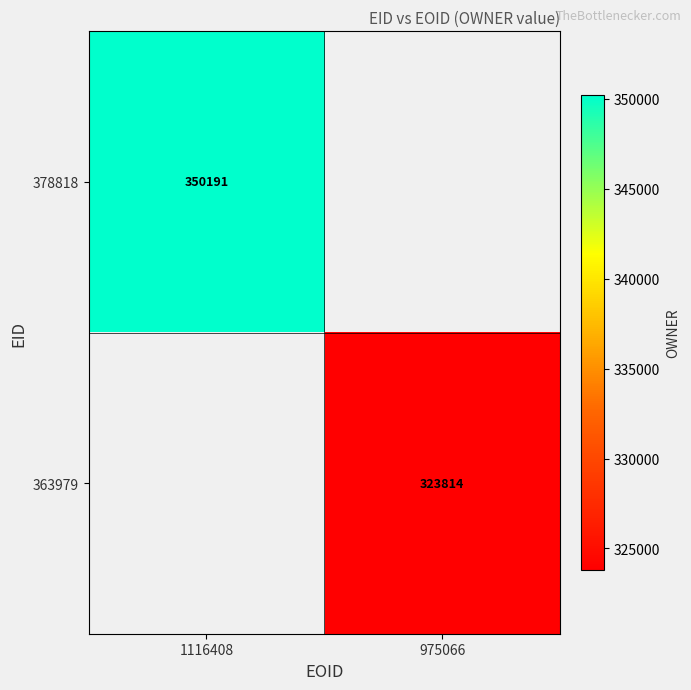

The 363979 series shows 141465.7 at 975066. True or false?

False